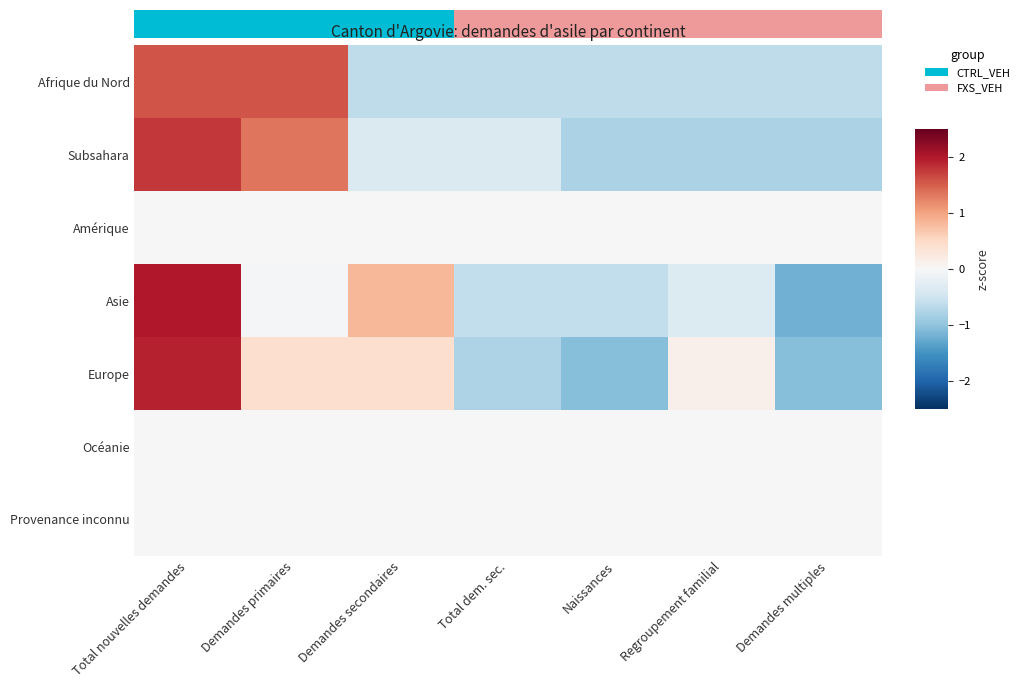

Which series changed the most between Total dem. sec. and Regroupement familial?

Europe